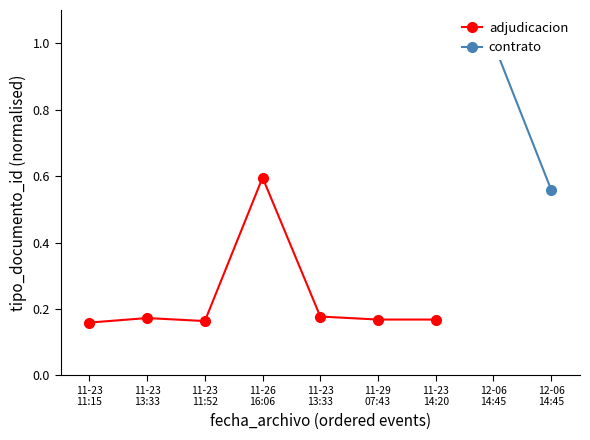

What is the difference between the values at 11-26
16:06 and 11-23
14:20?

0.4